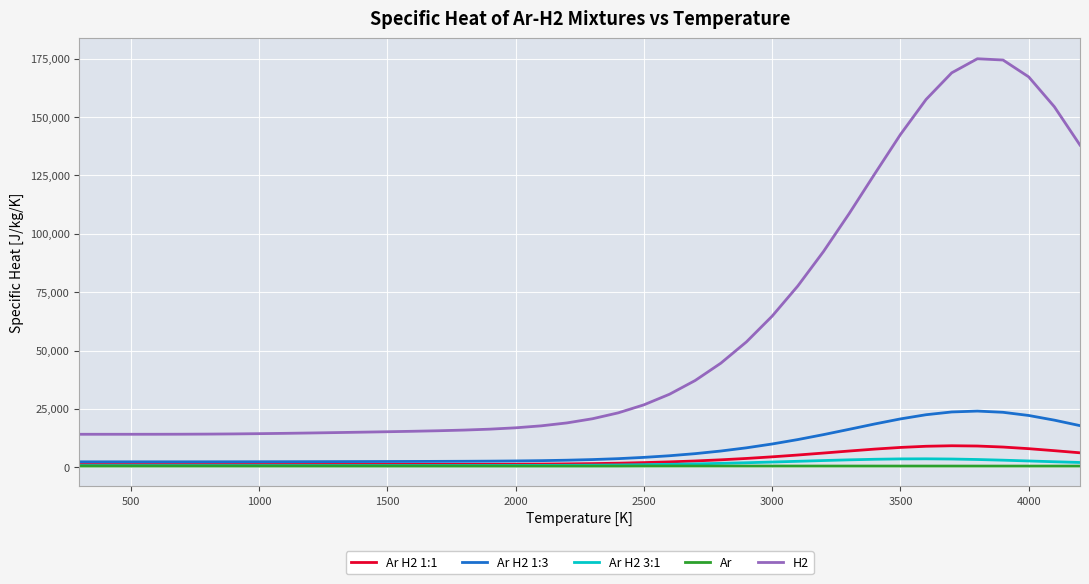

True or false: H2 and Ar cross at least once.

False